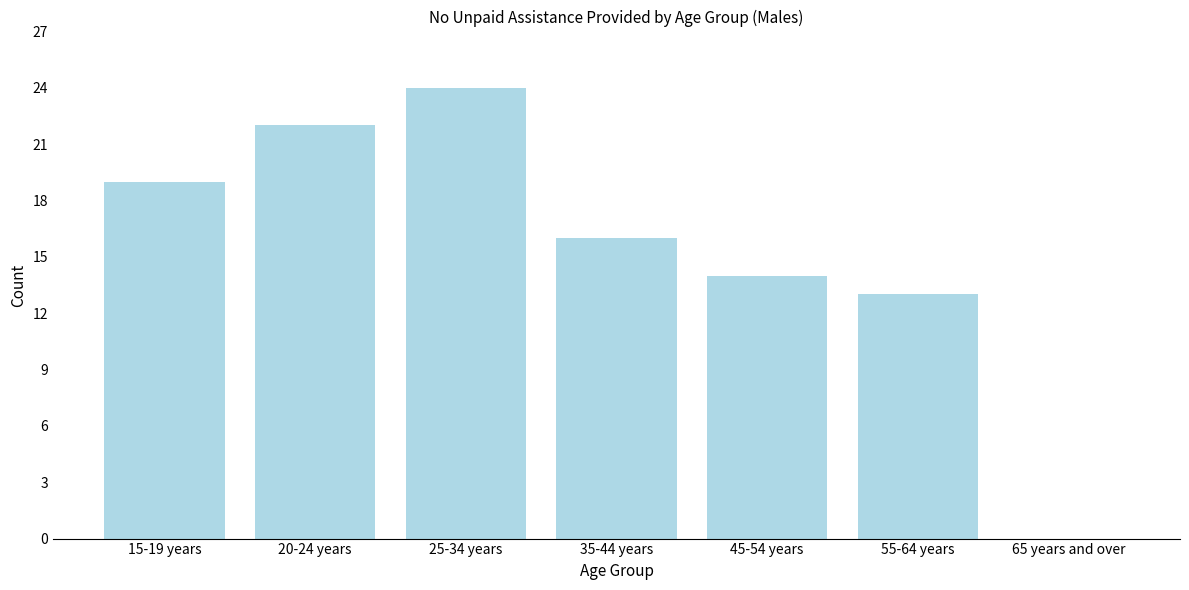

Reading left to right, extract all data points from this chart.

15-19 years=19	20-24 years=22	25-34 years=24	35-44 years=16	45-54 years=14	55-64 years=13	65 years and over=0